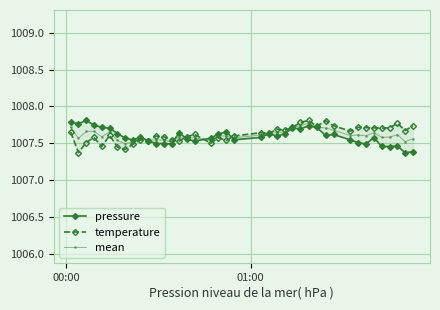

The value of temperature at 17 is 1614.9. True or false?

False